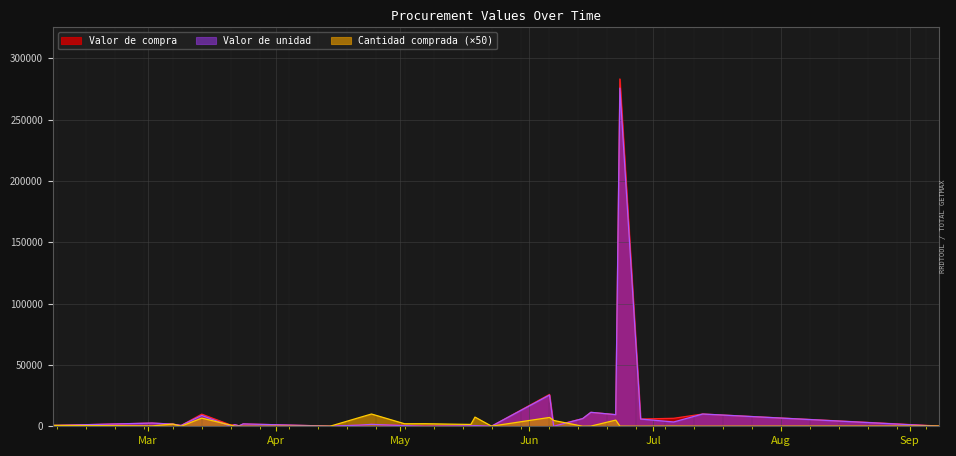

What is the label of the 22nd point from the left?

2023-06-22